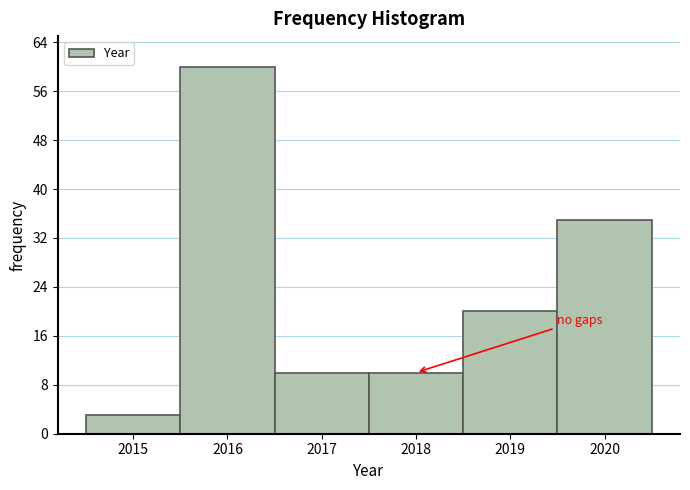

How tall is the bar that spans 2015.5 to 2016.5 on the x-axis? The values are not printed on the chart, so give them approximately, as read against the axis.

60